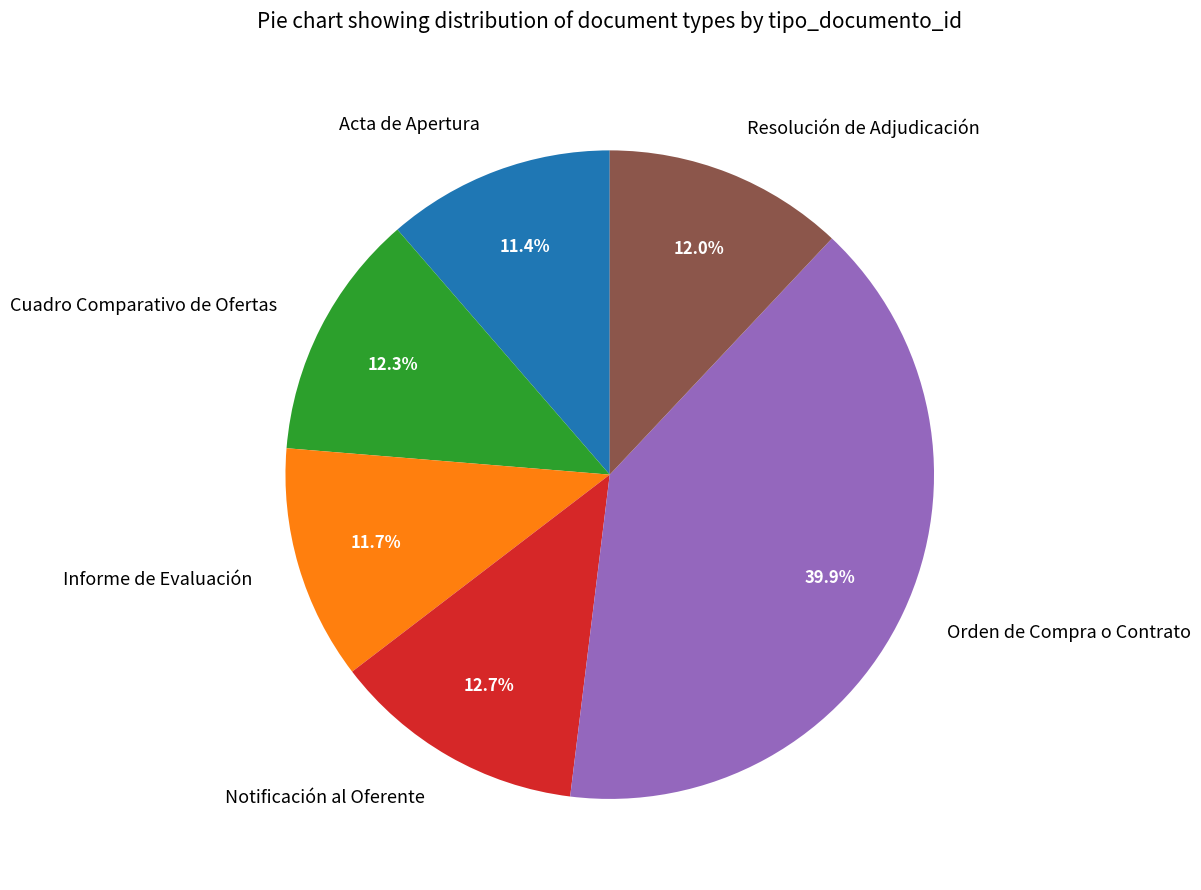

Does Cuadro Comparativo de Ofertas represent more than half of the total?

No